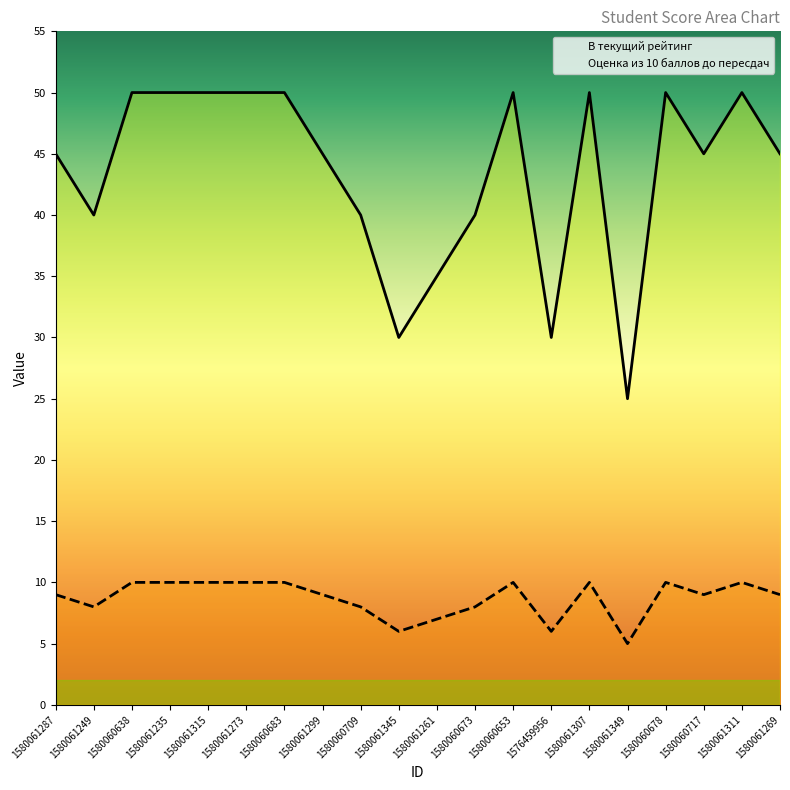

Which series has the largest range (max minus min)?

В текущий рейтинг